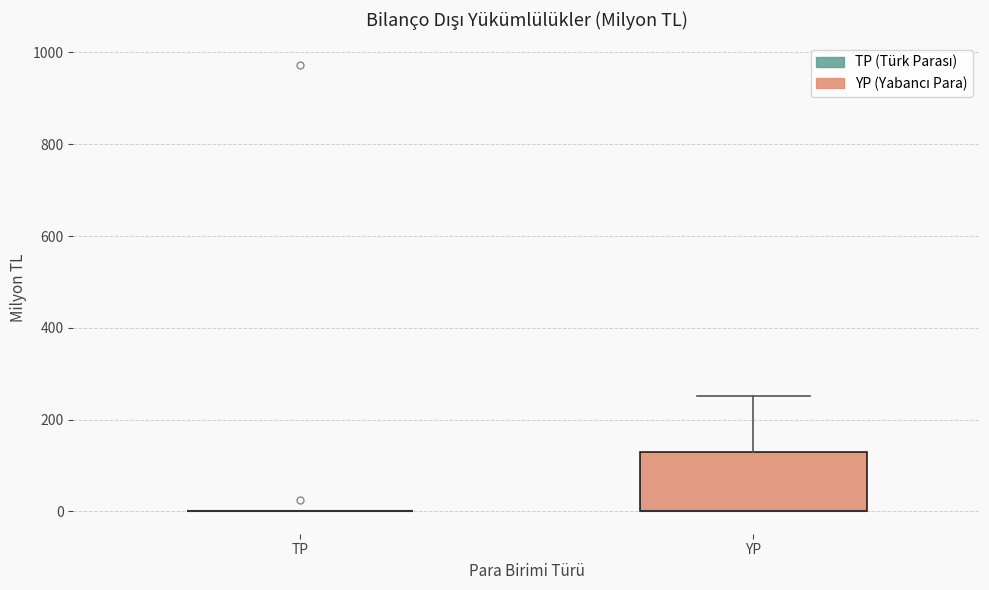

Reading left to right, transcribe this box plot: for each box, give where its median line is, the range the box spans, and where its two whiskers end, as read against the y-axis. The values are not printed on the chart, so give them approximately, as read against the axis.

TP: box collapsed to a line at 0, whiskers 0 to 0
YP: median 0 (drawn on the box's lower edge), box 0 to 140, whiskers 0 to 260